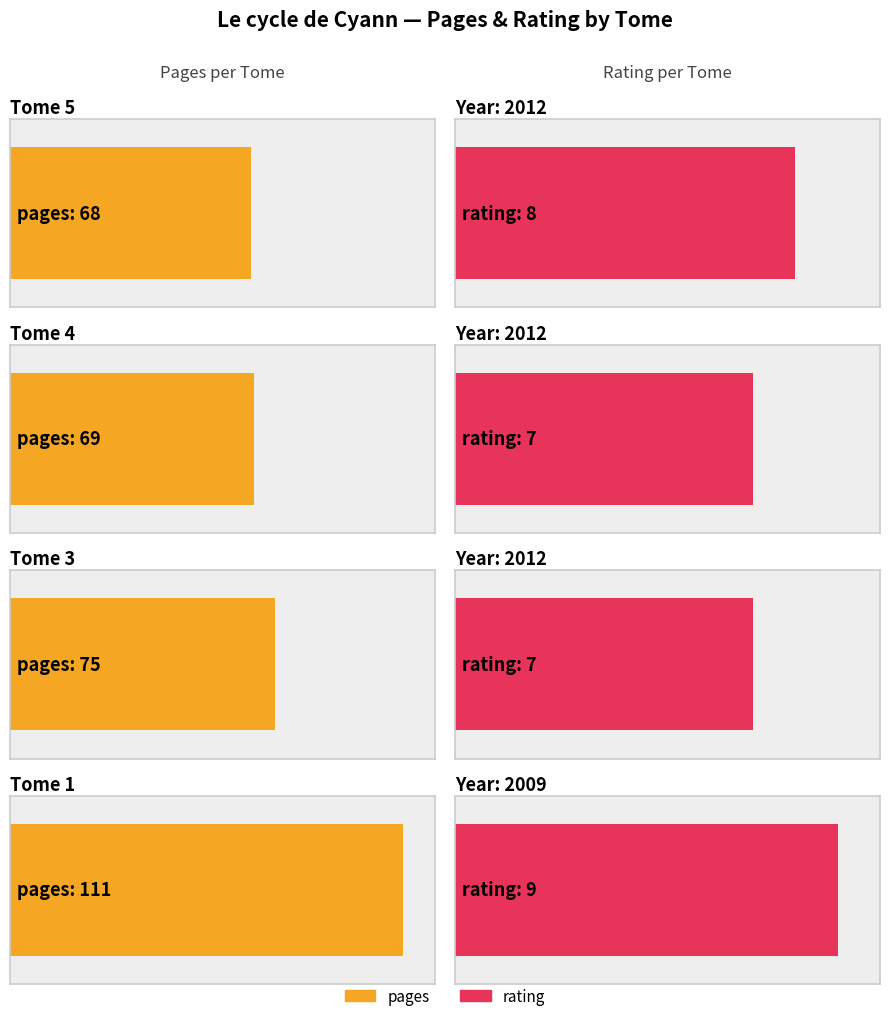

Which series has the largest range (max minus min)?

pages